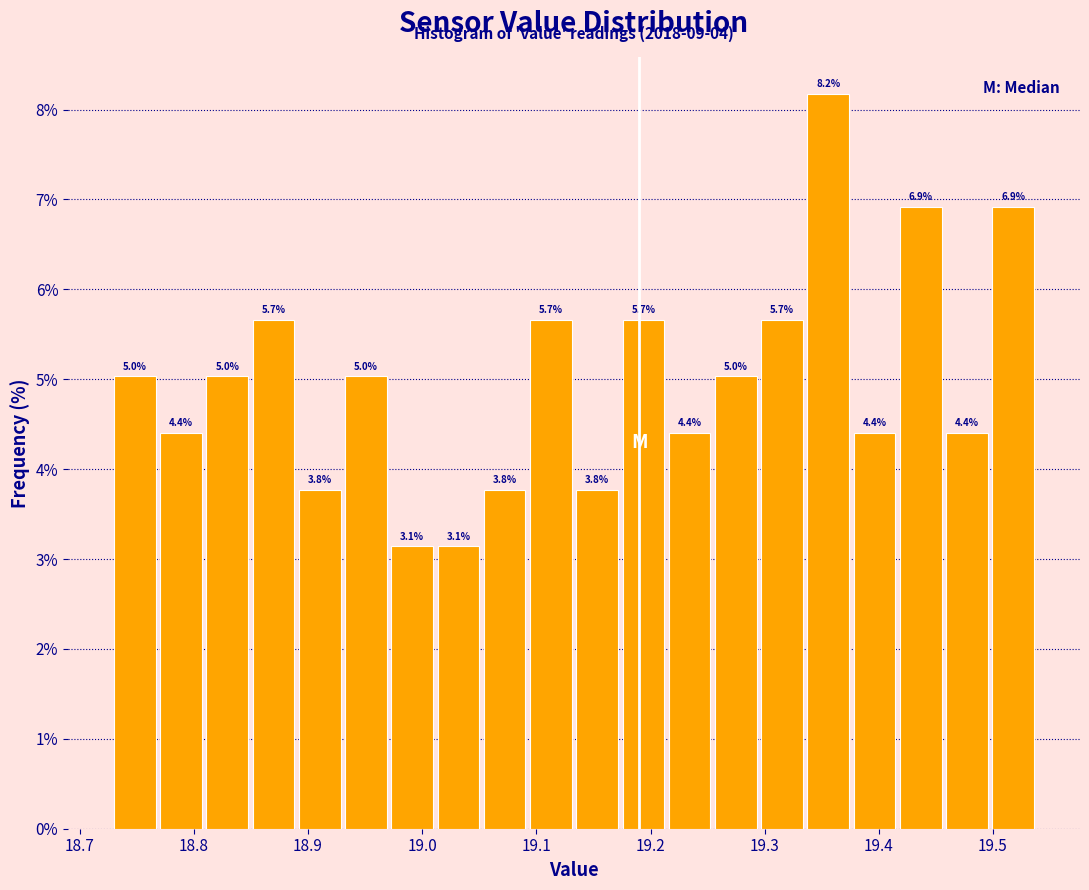

Over which range of the x-axis is the bar tallest?

19.34 to 19.38